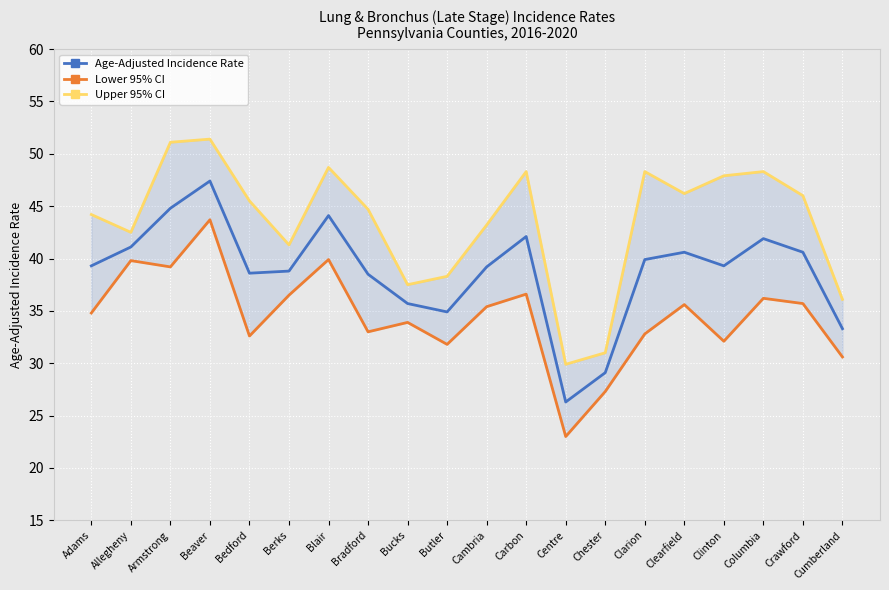

Reading left to right, what are all the values shown in this chart?

Age-Adjusted Incidence Rate: 39.3	41.1	44.8	47.4	38.6	38.8	44.1	38.5	35.7	34.9	39.2	42.1	26.3	29.1	39.9	40.6	39.3	41.9	40.6	33.3
Lower 95% CI: 34.8	39.8	39.2	43.7	32.6	36.5	39.9	33.0	33.9	31.8	35.4	36.6	23.0	27.3	32.8	35.6	32.1	36.2	35.7	30.6
Upper 95% CI: 44.2	42.5	51.1	51.4	45.5	41.3	48.7	44.7	37.5	38.3	43.2	48.3	29.9	31.0	48.3	46.2	47.9	48.3	46.0	36.1